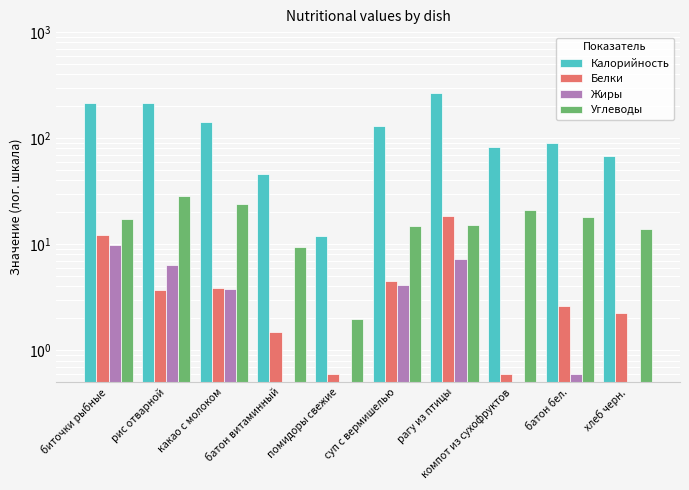

Reading left to right, transcribe all the data shown in this chart.

Калорийность: 214.0	216.0	143.0	46.2	12.0	130.0	267.0	83.0	89.6	67.2
Белки: 12.3	3.7	3.9	1.5	0.6	4.5	18.6	0.6	2.6	2.2
Жиры: 9.8	6.3	3.8	0.5	0.5	4.1	7.3	0.5	0.6	0.5
Углеводы: 17.3	28.5	24.1	9.5	1.9	14.9	15.1	20.9	18.2	13.8